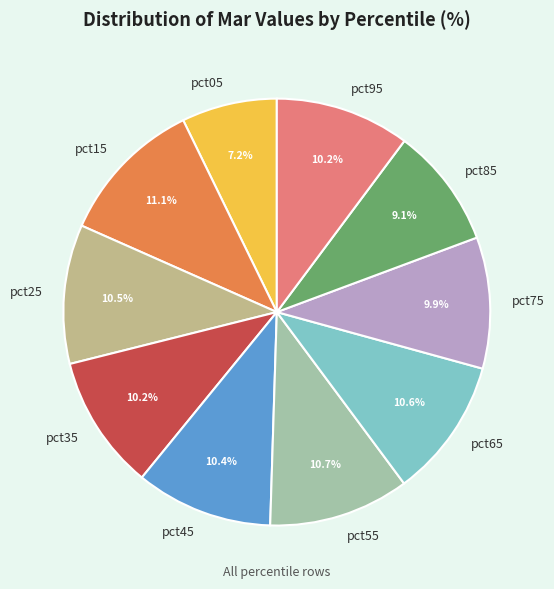

Is pct65 the majority of the pie?

No